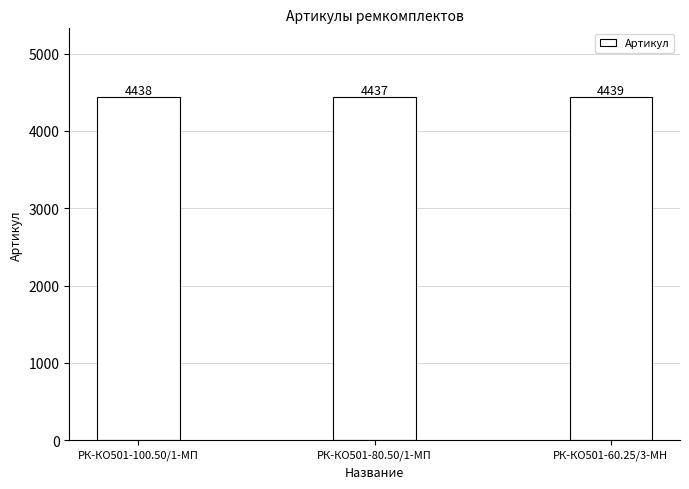

What position from the right is РК-КО501-80.50/1-МП?

2